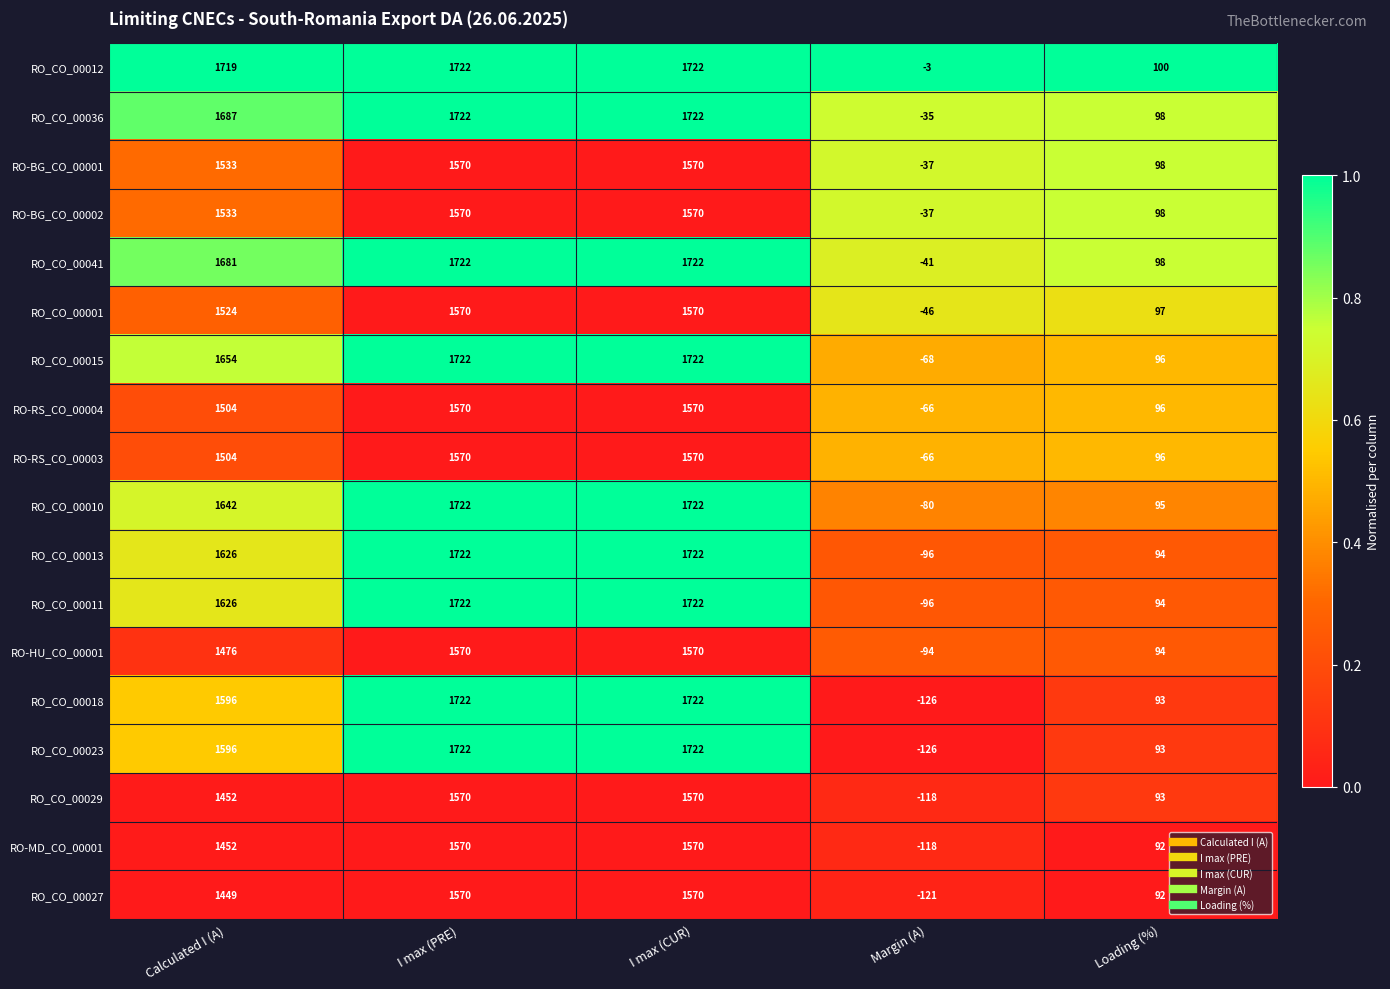

What is the spread (max minus min) of values at Loading (%)?

8